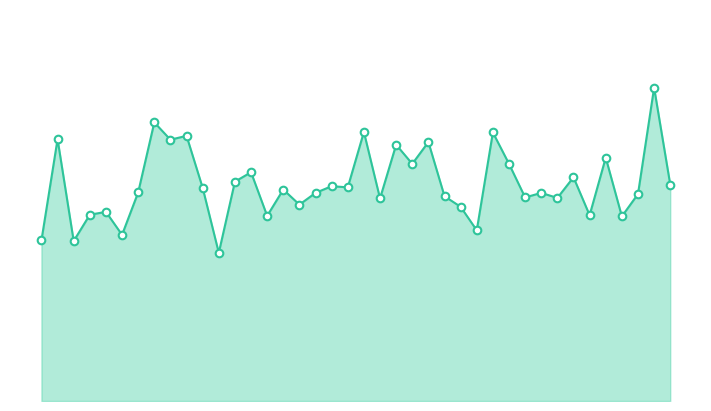

Which series reaches the maximum Y coordinate?

SDS_P1_line